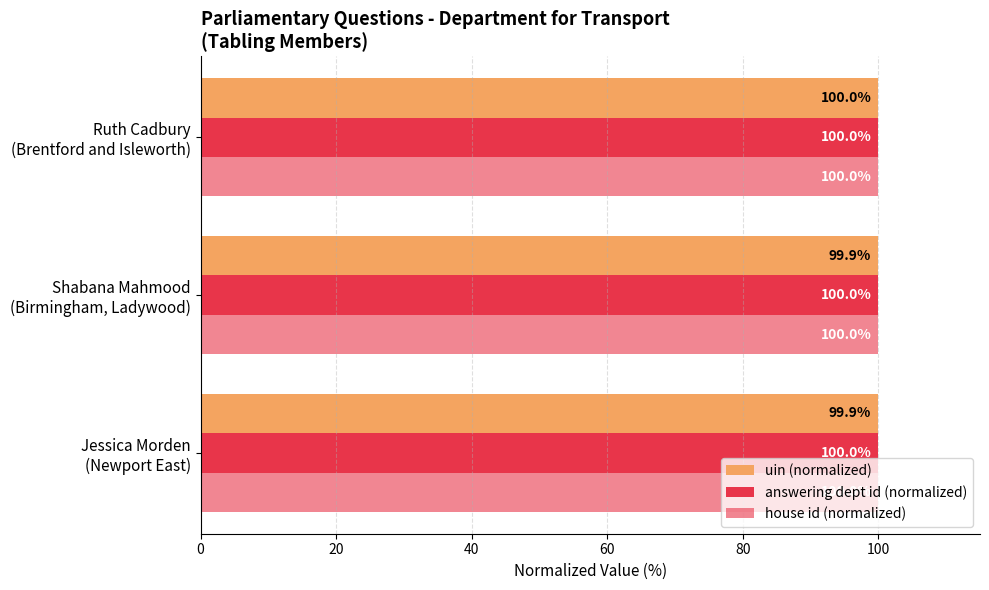

How many series are shown in this chart?

3